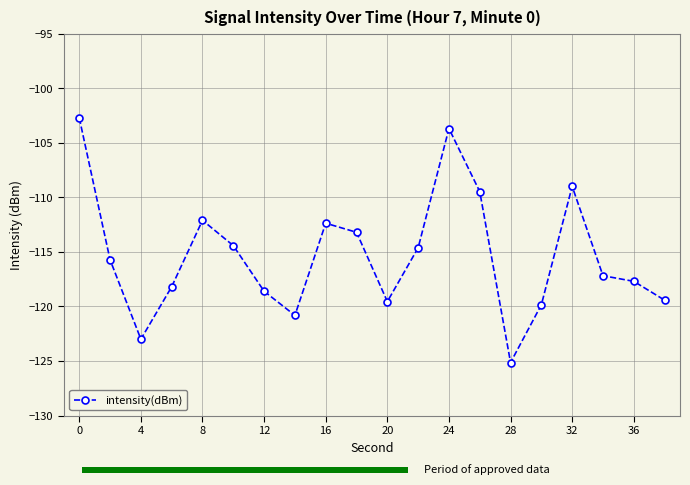

Which category has the lowest value in the intensity(dBm) series?

28